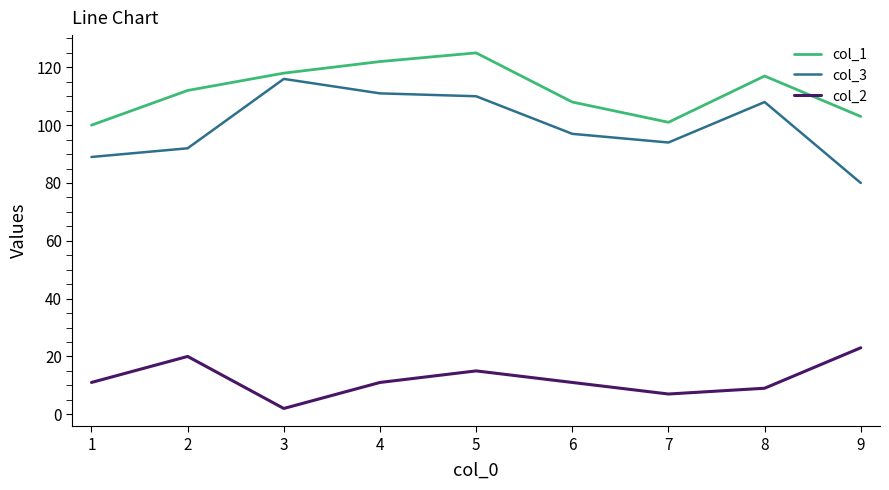

Rank the series by their maximum value, from highest to lowest.

col_1, col_3, col_2